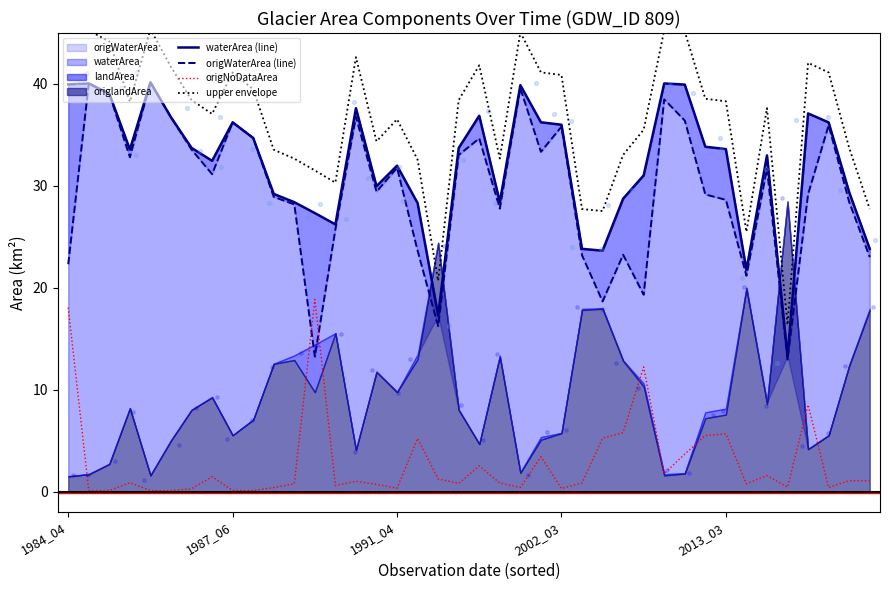

Which series has the widest spread of Y values?

upper envelope